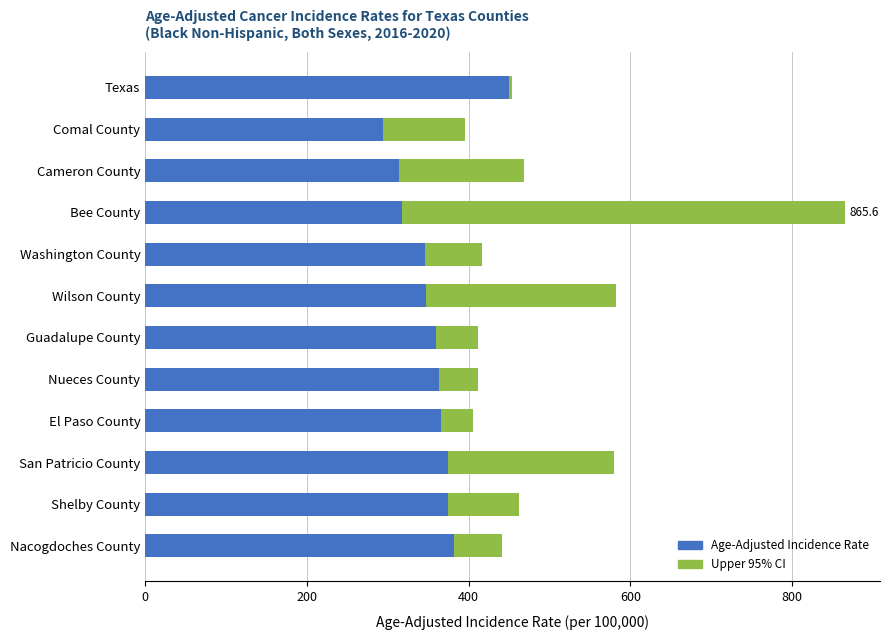

How many data points in Age-Adjusted Incidence Rate are less than 363?

6